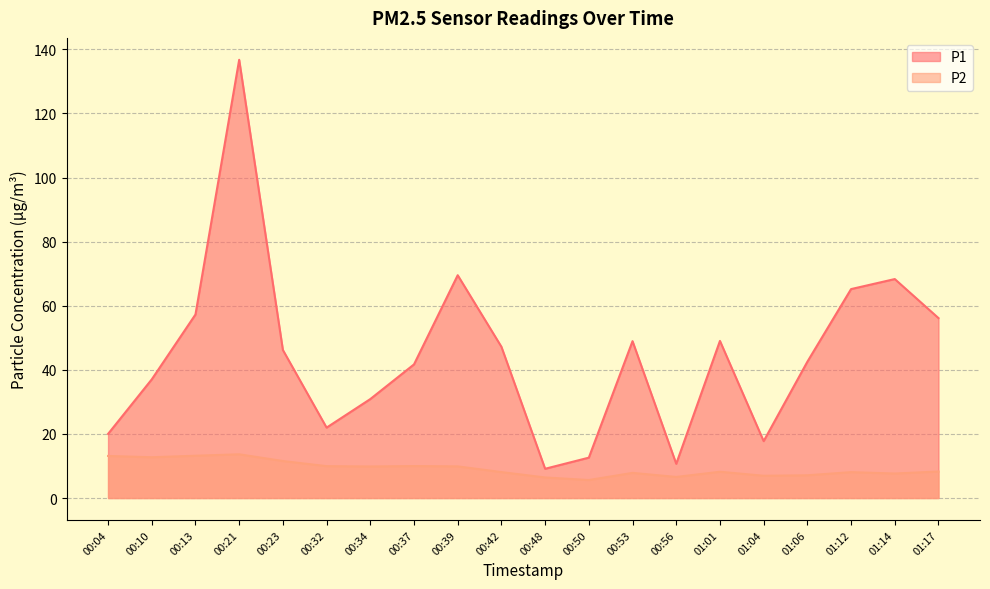

Rank the categories by P2 value from lowest to highest.

00:50, 00:48, 00:56, 01:04, 01:06, 01:14, 00:53, 01:12, 00:42, 01:01, 01:17, 00:34, 00:39, 00:32, 00:37, 00:23, 00:10, 00:04, 00:13, 00:21